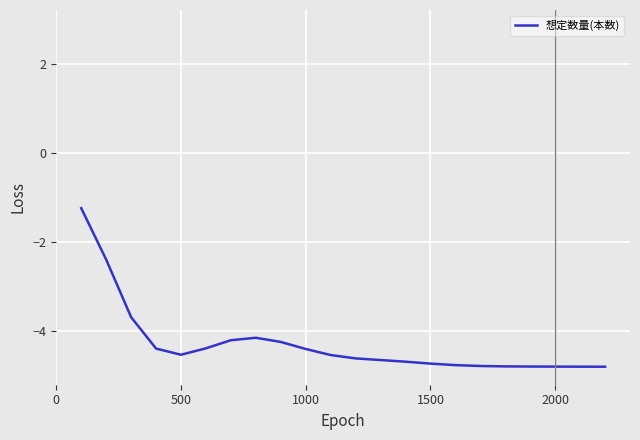

What is the minimum value shown in the chart?

-4.8